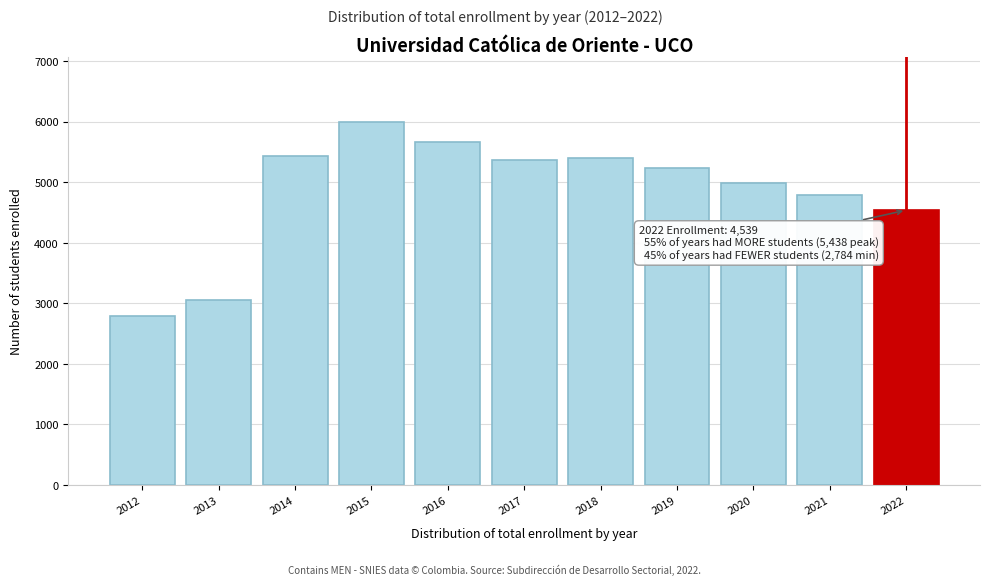

Reading left to right, list all the values displayed in this chart.

2784	3050	5438	5997	5658	5361	5399	5237	4982	4785	4539